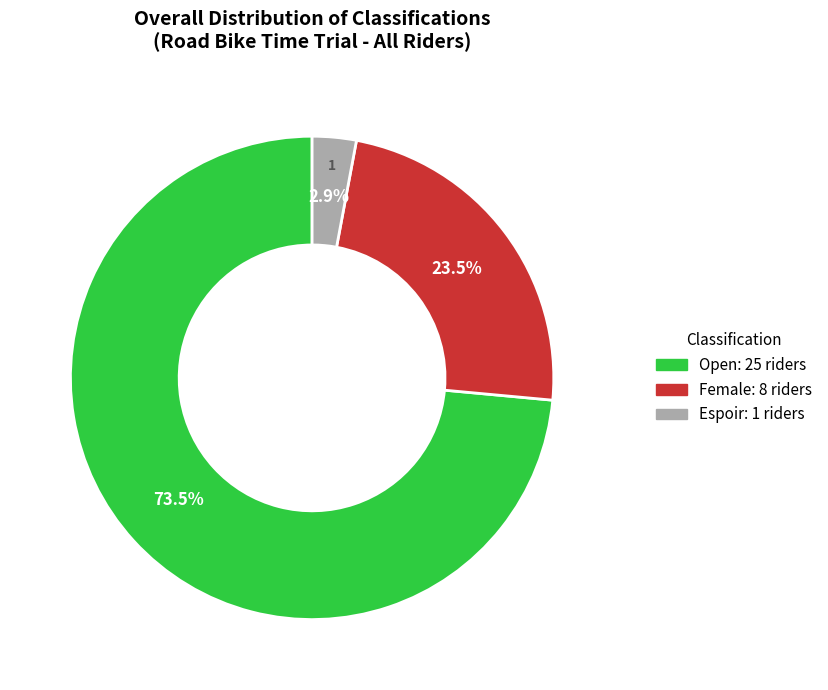

Do Open and Espoir together represent more than half of the pie?

Yes